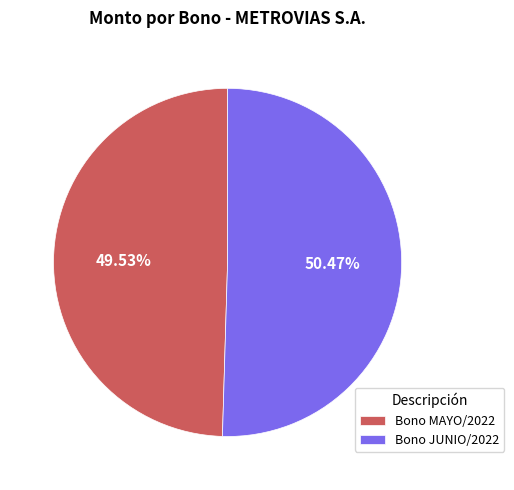

To the nearest percent, what is the combined percentage of Bono JUNIO/2022 and Bono MAYO/2022?

100%